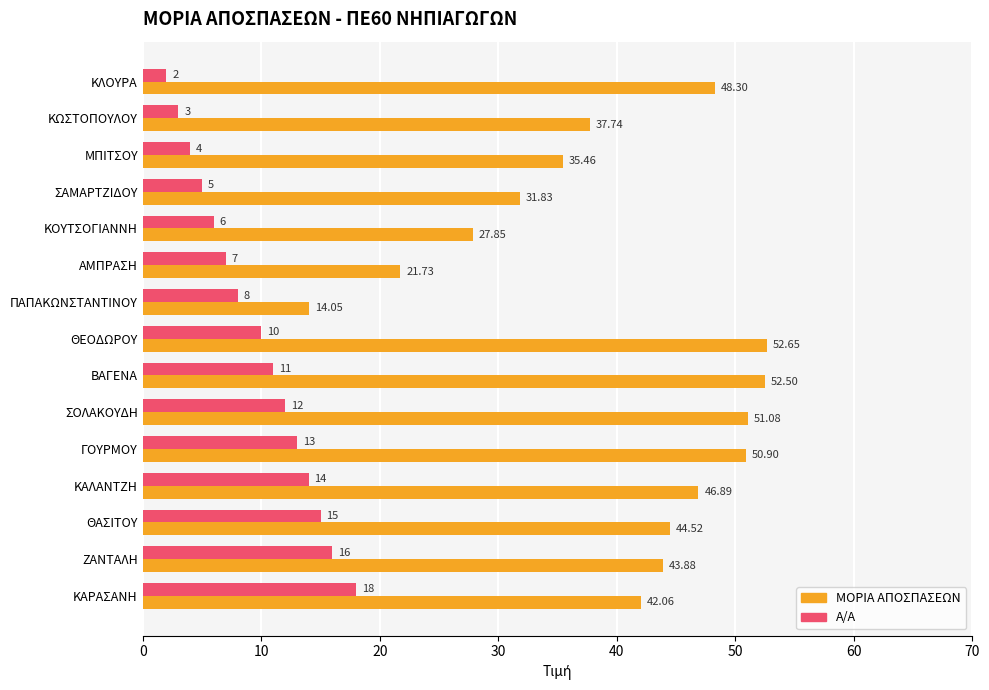

Which series changed the most between ΜΠΙΤΣΟΥ and ΣΟΛΑΚΟΥΔΗ?

ΜΟΡΙΑ ΑΠΟΣΠΑΣΕΩΝ